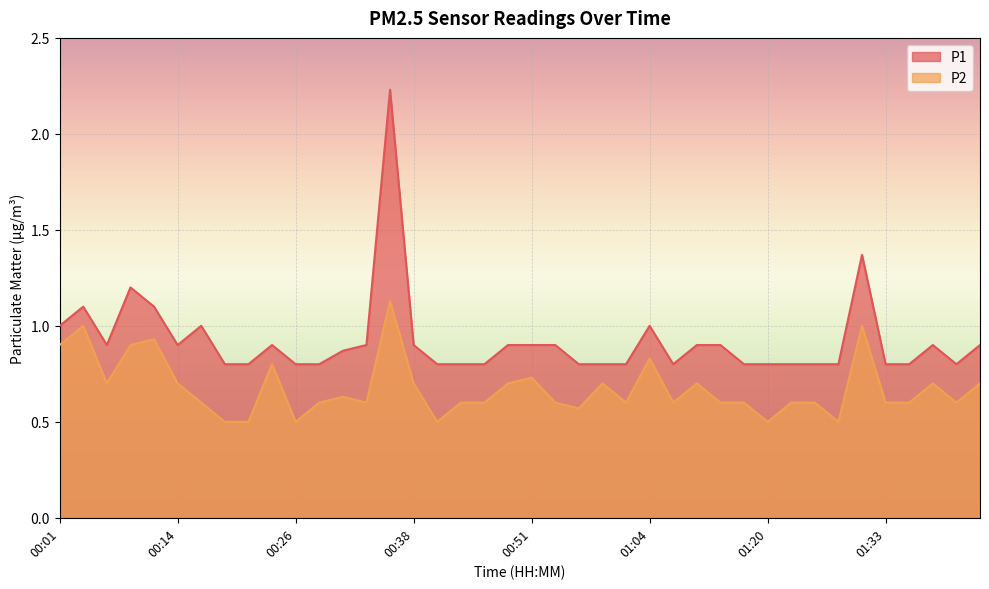

The P2 series shows 0.4 at 00:16. True or false?

False